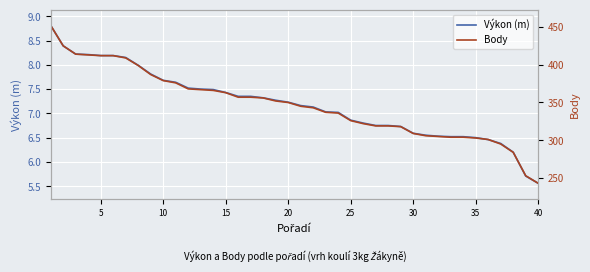

True or false: Výkon (m) and Body cross at least once.

False